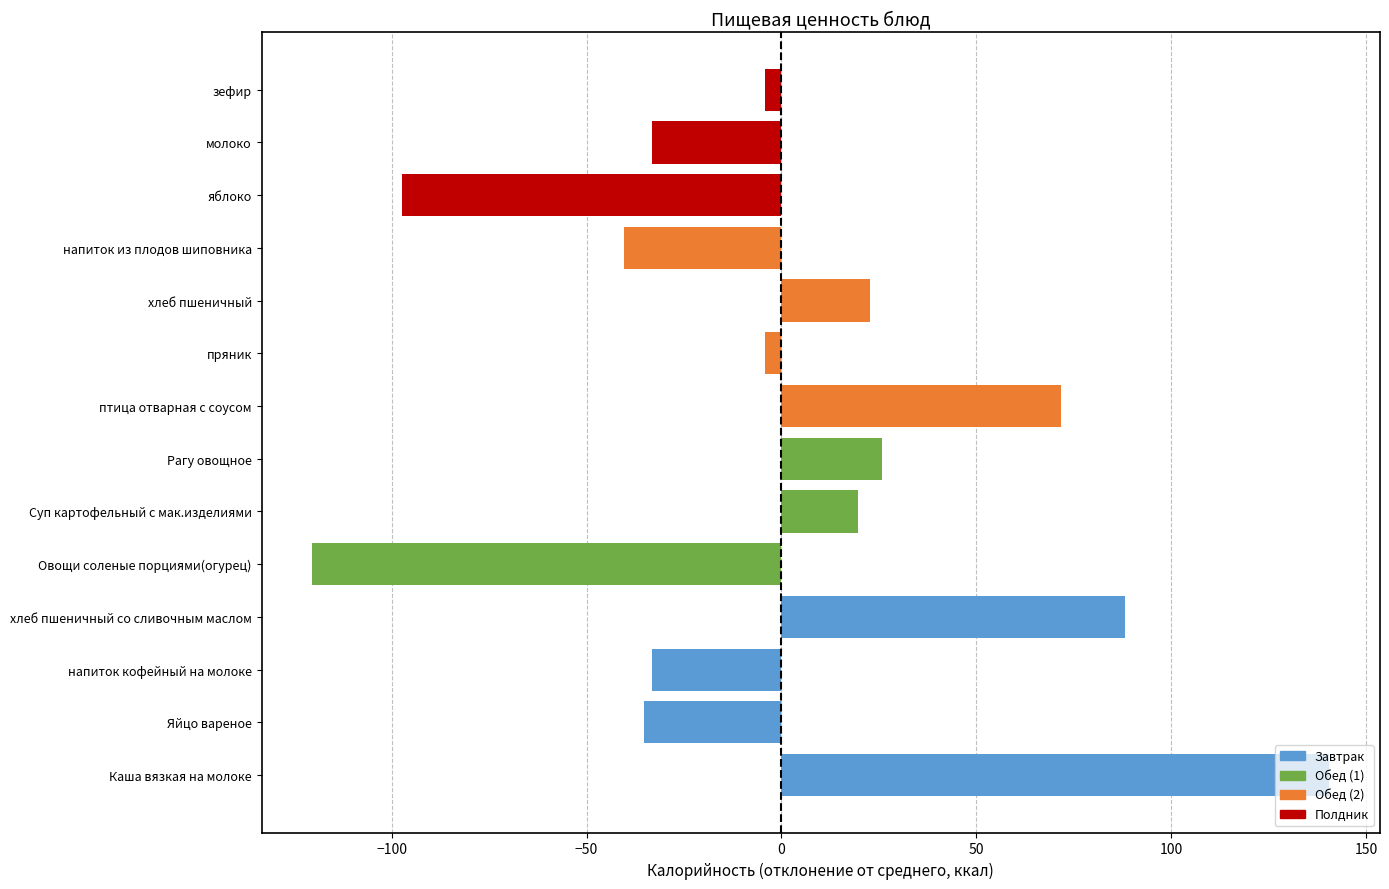

What is the minimum value shown in the chart?

-120.3